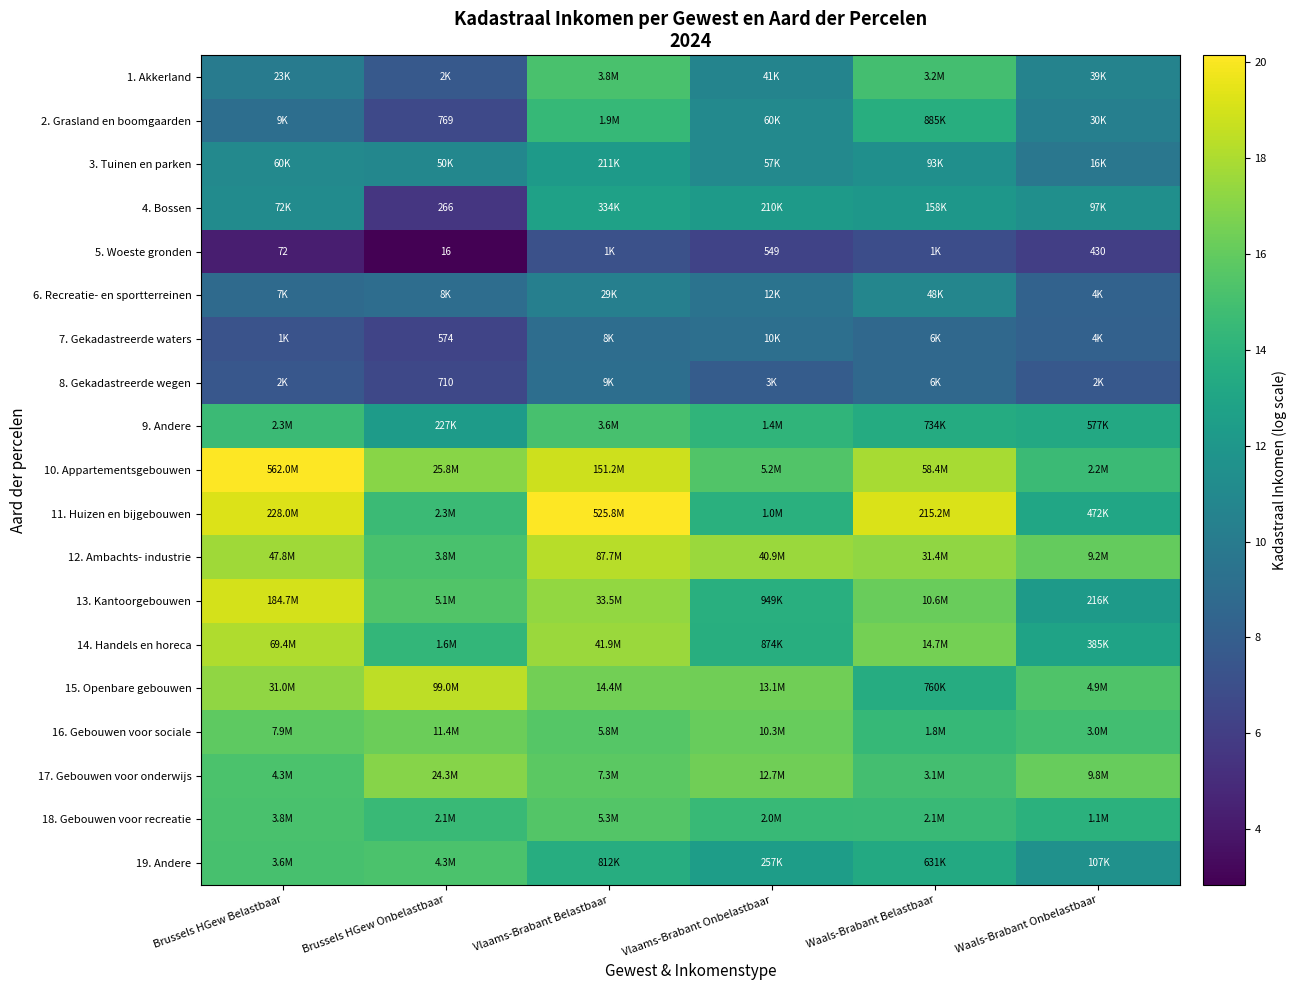

Rank the series at Waals-Brabant Onbelastbaar from highest to lowest value.

17. Gebouwen voor onderwijs, 12. Ambachts- industrie, 15. Openbare gebouwen, 16. Gebouwen voor sociale, 10. Appartementsgebouwen, 18. Gebouwen voor recreatie, 9. Andere, 11. Huizen en bijgebouwen, 14. Handels en horeca, 13. Kantoorgebouwen, 19. Andere, 4. Bossen, 1. Akkerland, 2. Grasland en boomgaarden, 3. Tuinen en parken, 6. Recreatie- en sportterreinen, 7. Gekadastreerde waters, 8. Gekadastreerde wegen, 5. Woeste gronden